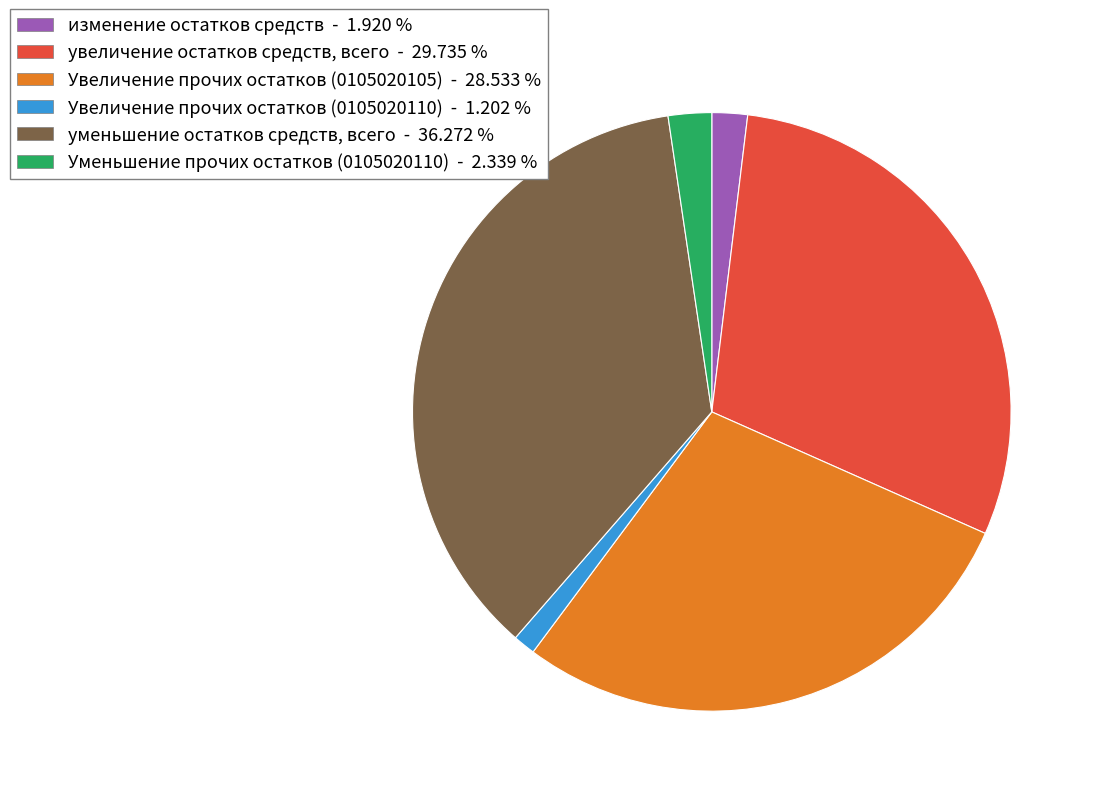

Does any single category account for the majority?

No